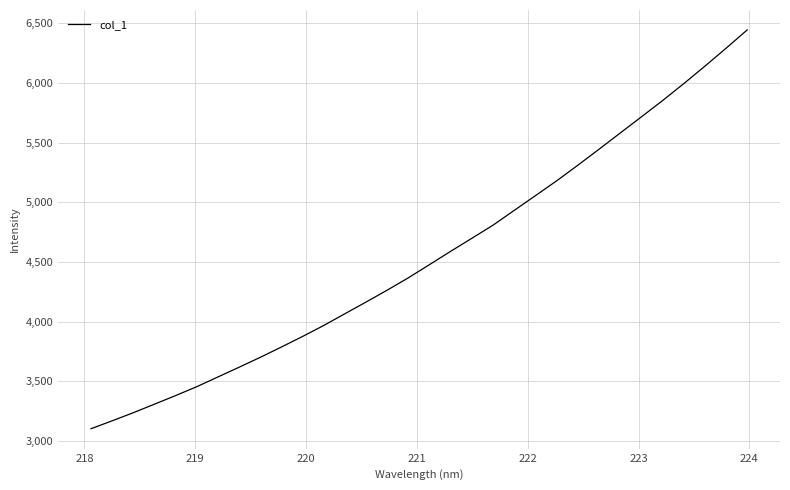

What is the greatest value displayed?

6443.1